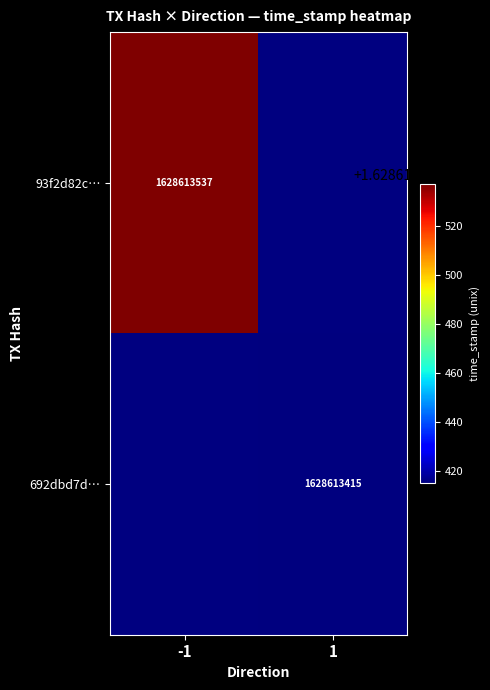

The value of 93f2d82c9641dd3a240e7c13edee47fae71d193 at time_stamp is 779954234. True or false?

False